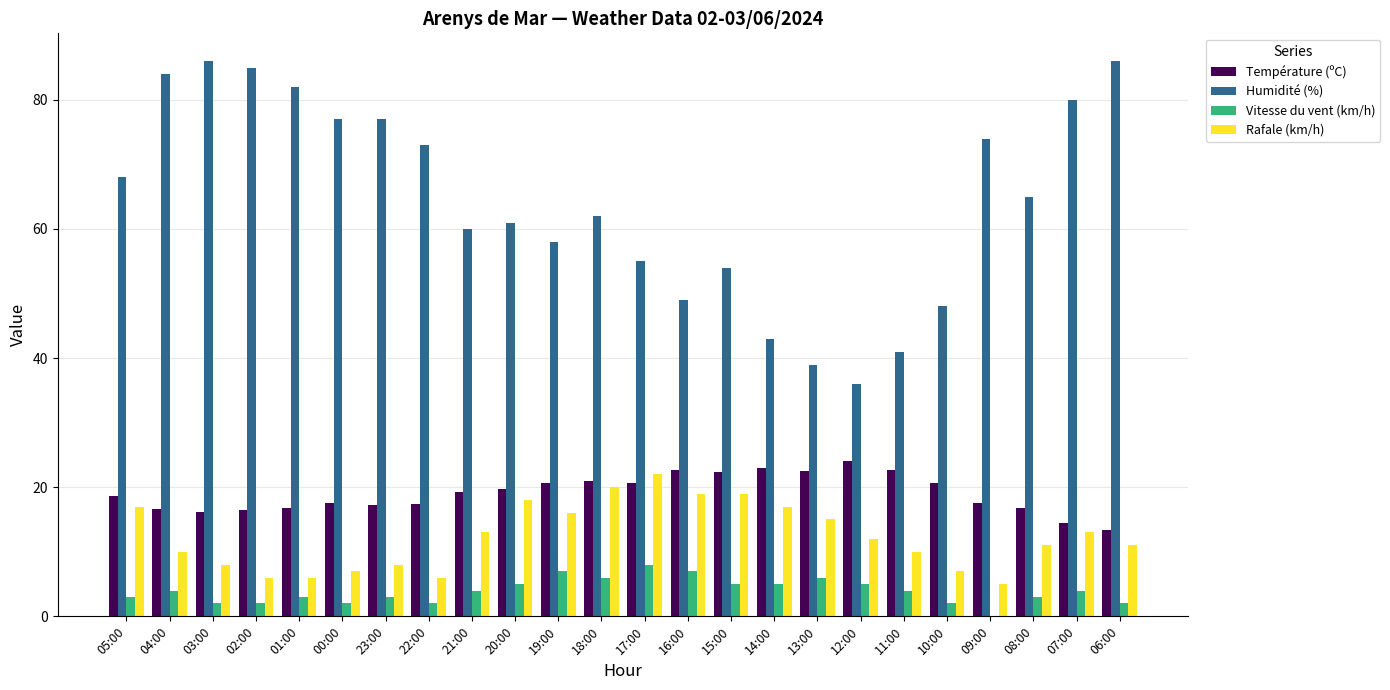

Between 00:00 and 12:00, which series saw the biggest shift?

Humidité (%)